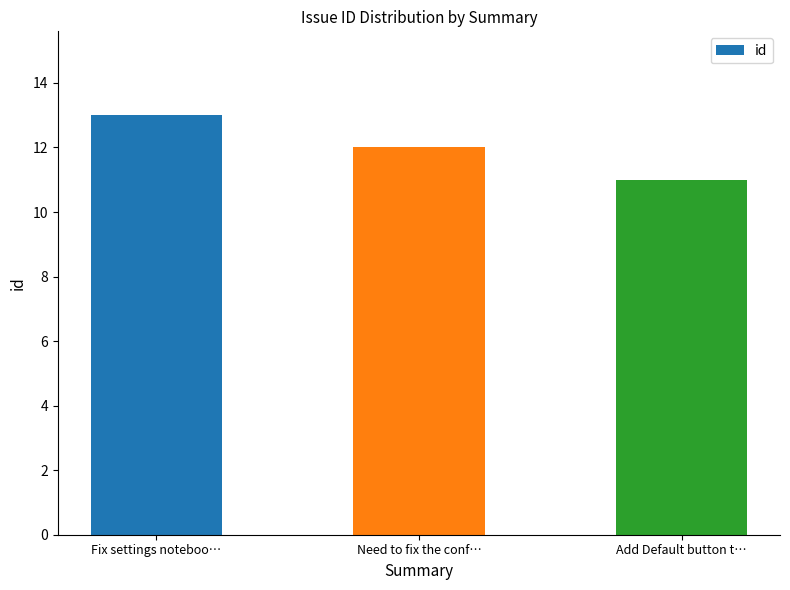

Between Fix settings noteboo… and Need to fix the conf…, which is larger?

Fix settings noteboo…